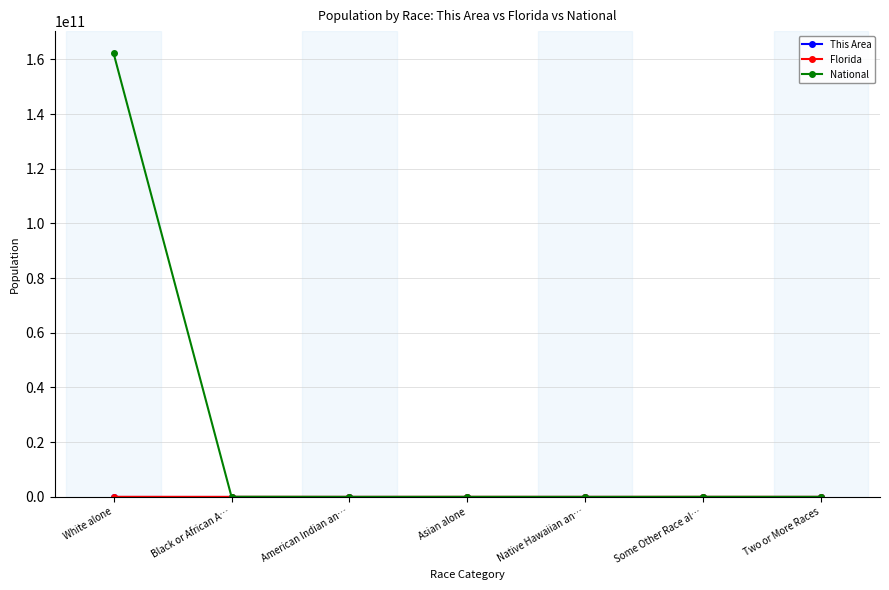

What is the label of the 7th point from the left?

Two or More Races